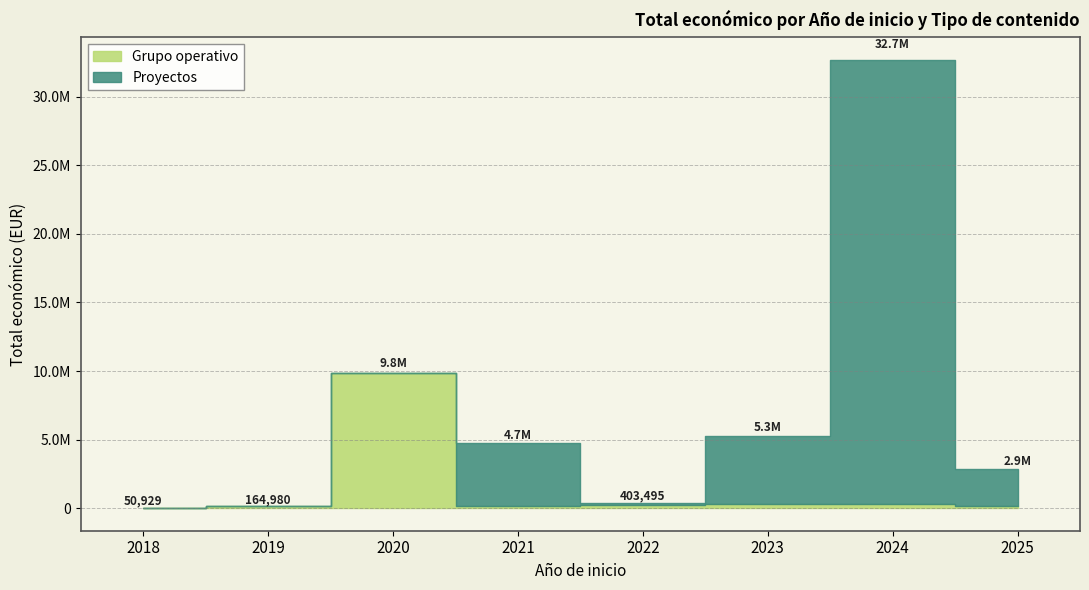

List the series in order of their overall mean, highest first.

Proyectos, Grupo operativo